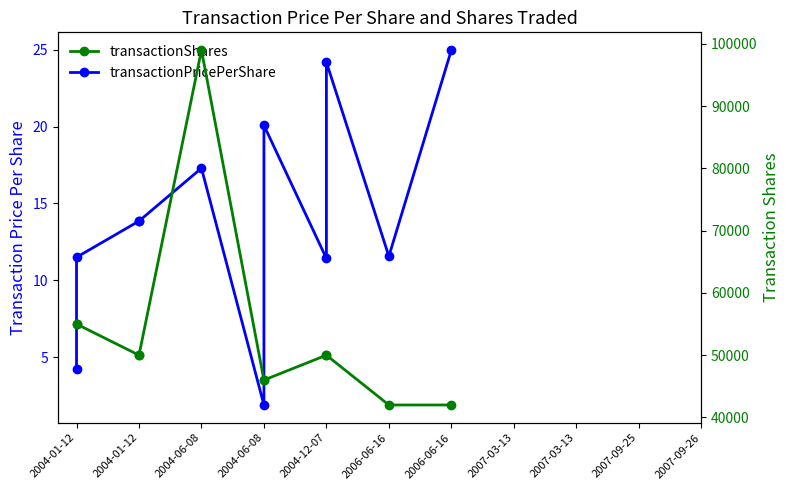

What are all the series names shown in the legend?

transactionPricePerShare, transactionShares